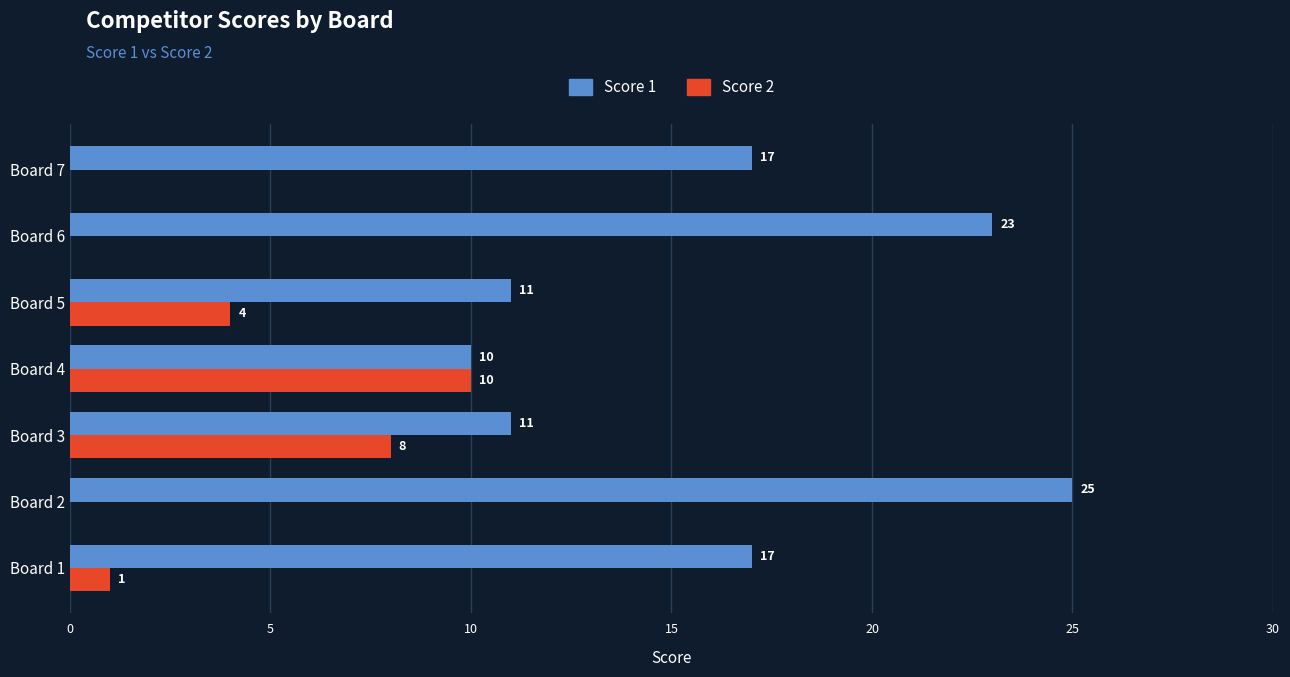

At which category is the sum across all series the highest?

Board 2